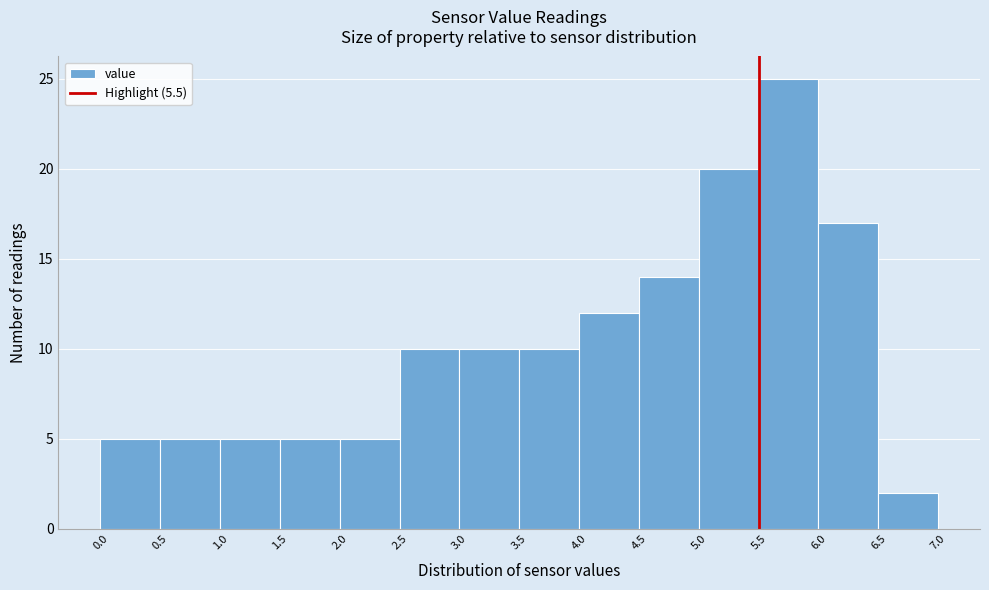

Which range on the x-axis has the tallest bar?

5.5 to 6.0